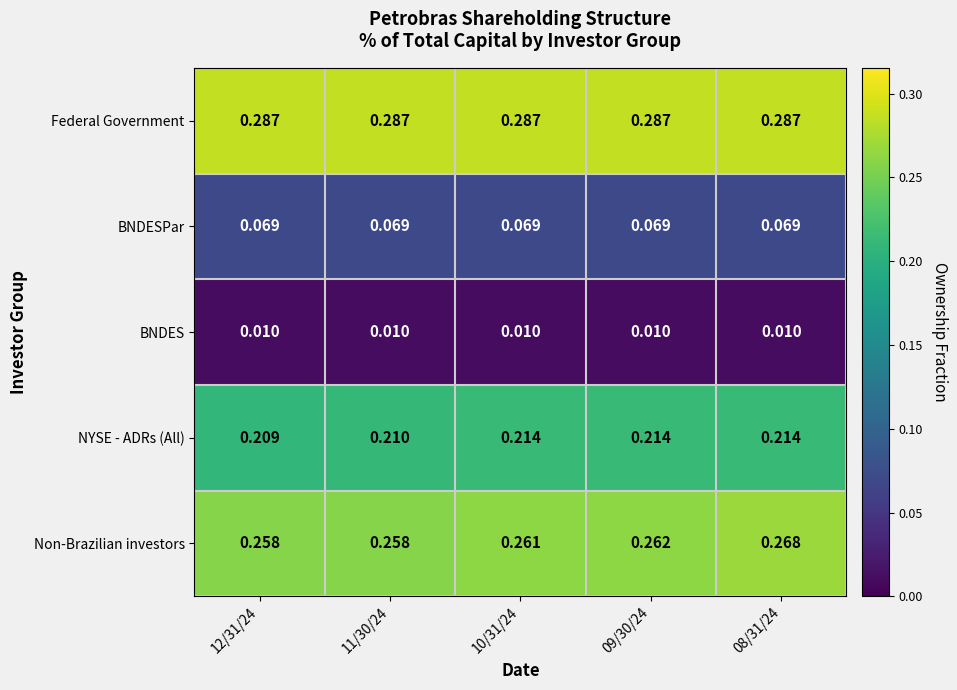

What is the total value across all series at 09/30/24?

0.8